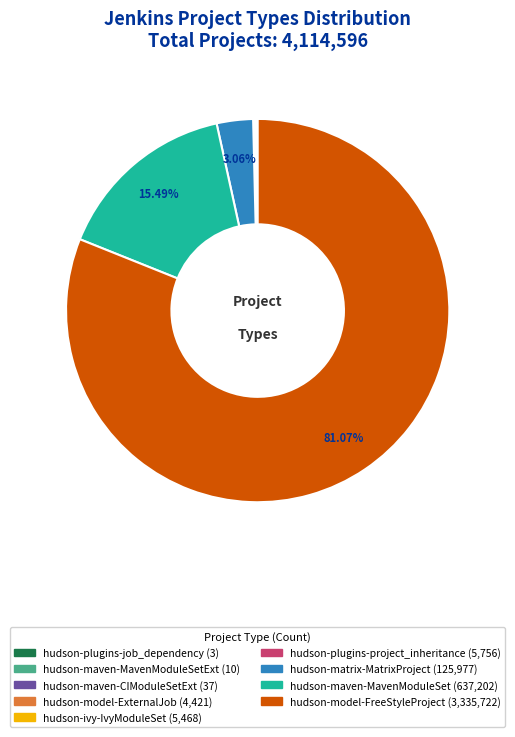

Which slice represents more than half of the pie?

hudson-model-FreeStyleProject (3,335,722)